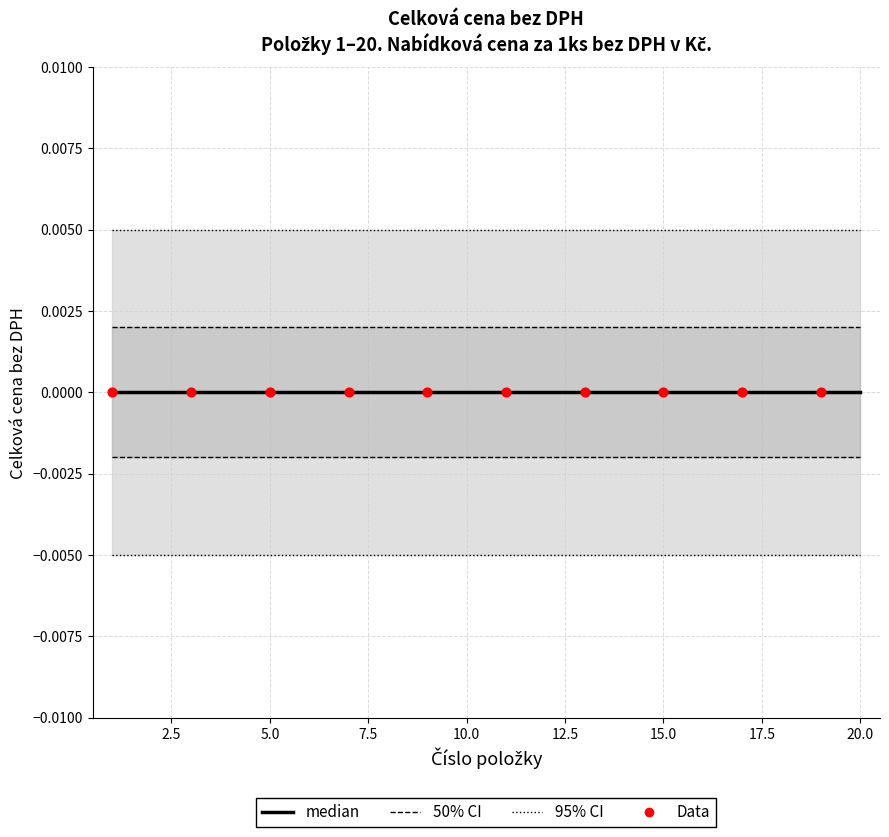

Is the value of 50CI_high at 15 greater than the value of 50CI_low at 14?

Yes